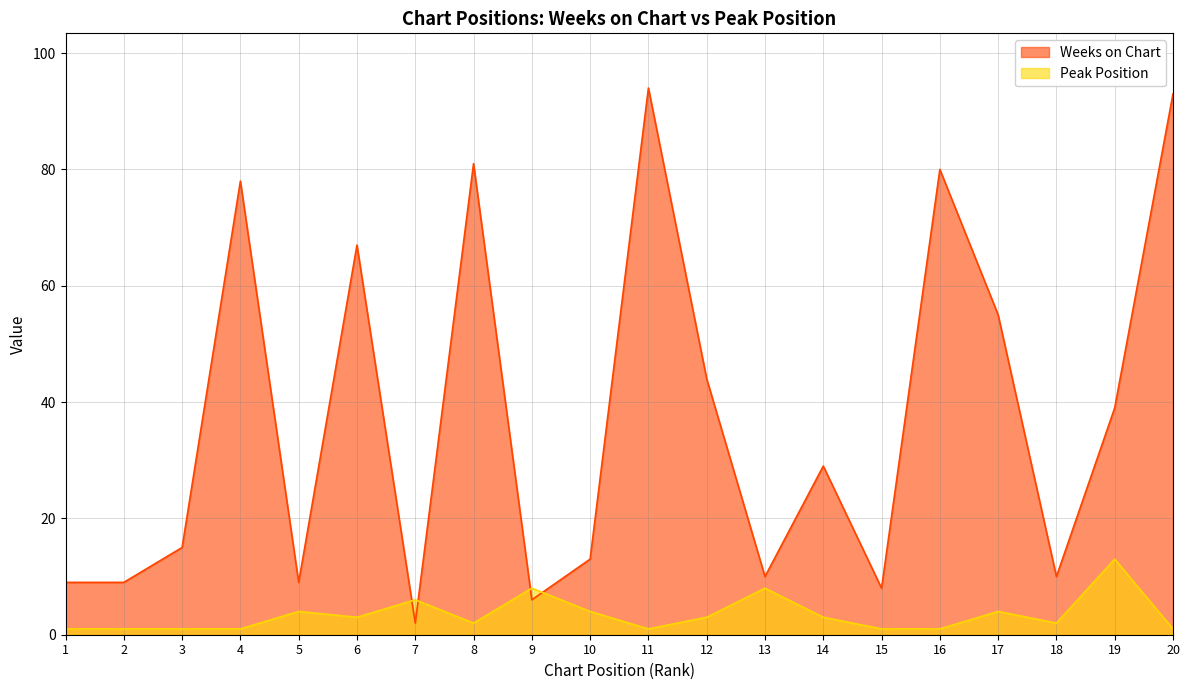

What is the value of the Weeks on Chart point at the 11th from the left?

94